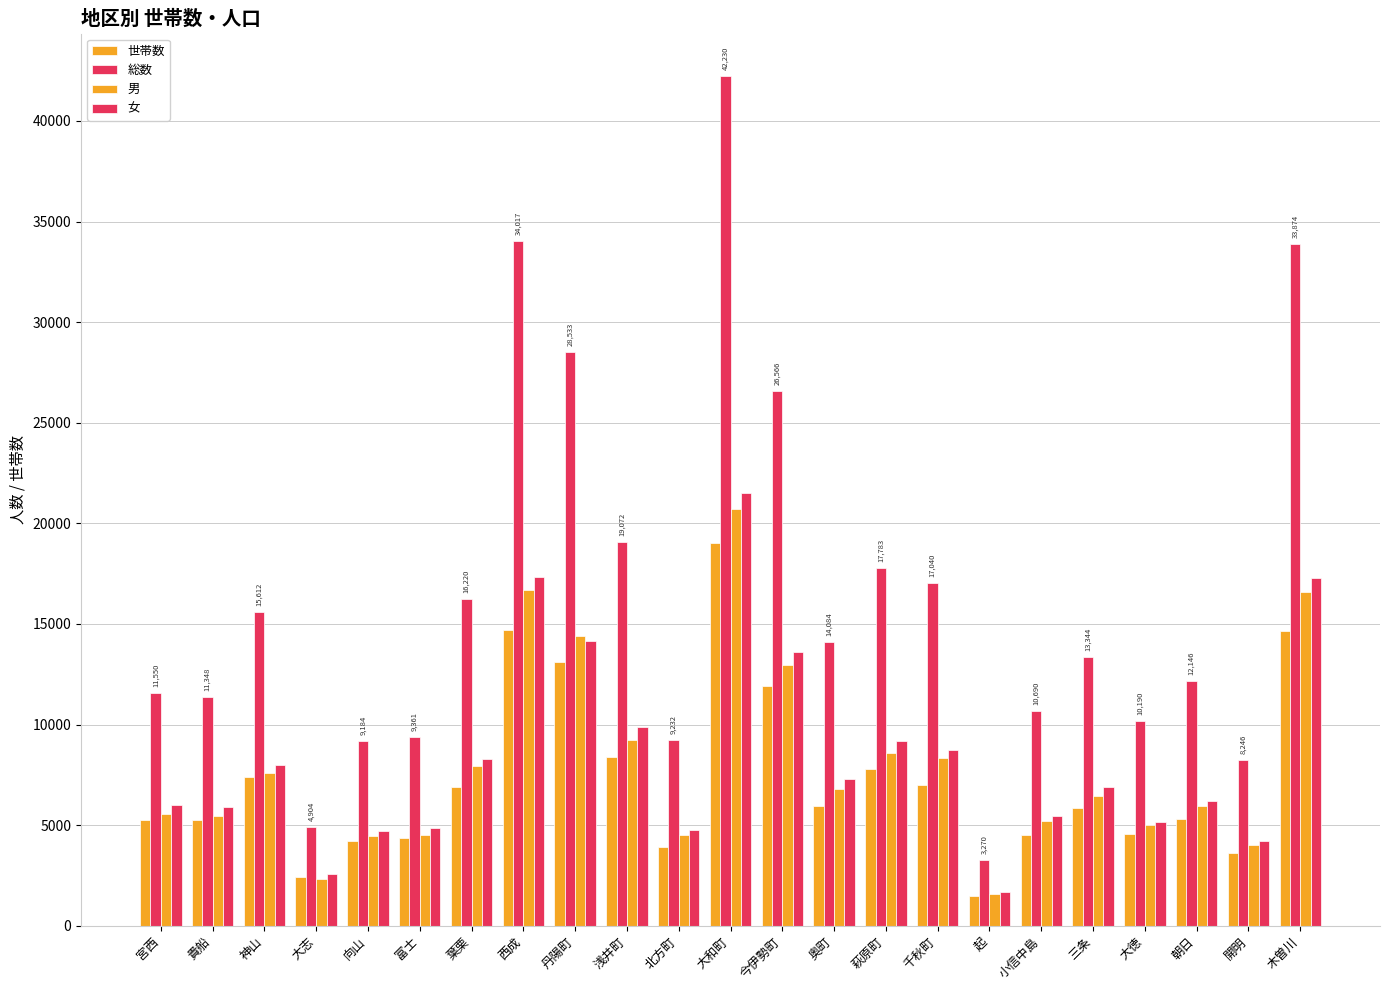

List the labels in order of 女 value, smallest first.

起, 大志, 開明, 向山, 北方町, 富士, 大徳, 小信中島, 貴船, 宮西, 朝日, 三条, 奥町, 神山, 葉栗, 千秋町, 萩原町, 浅井町, 今伊勢町, 丹陽町, 木曽川, 西成, 大和町